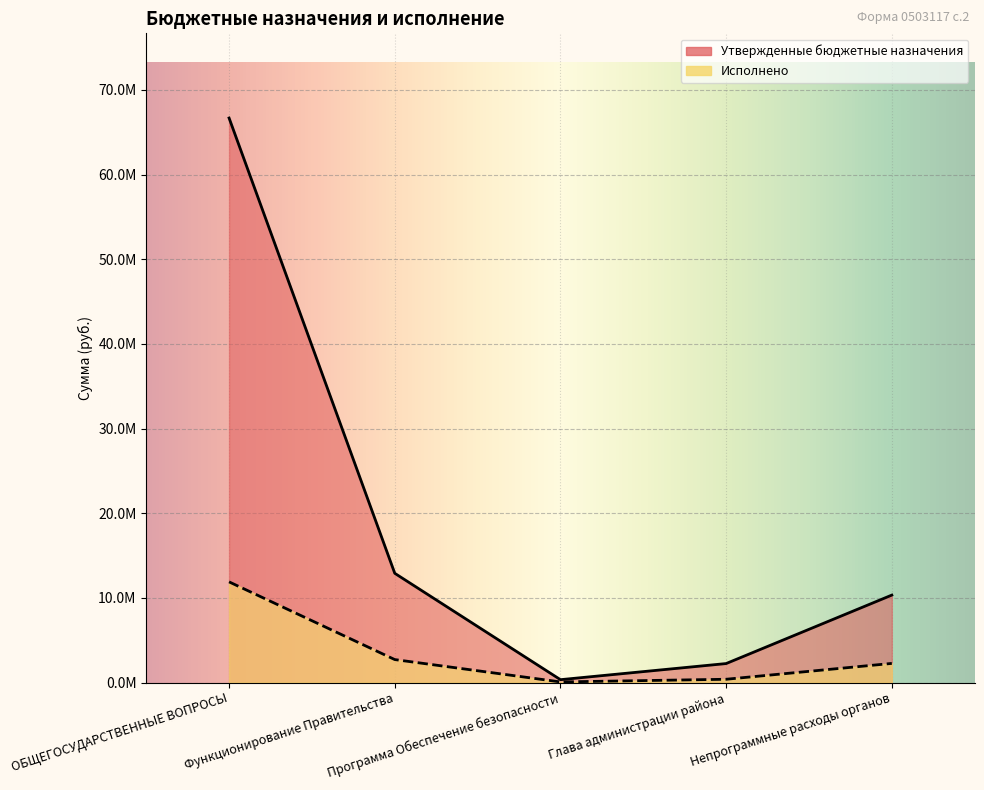

What position from the left is Программа Обеспечение безопасности?

3